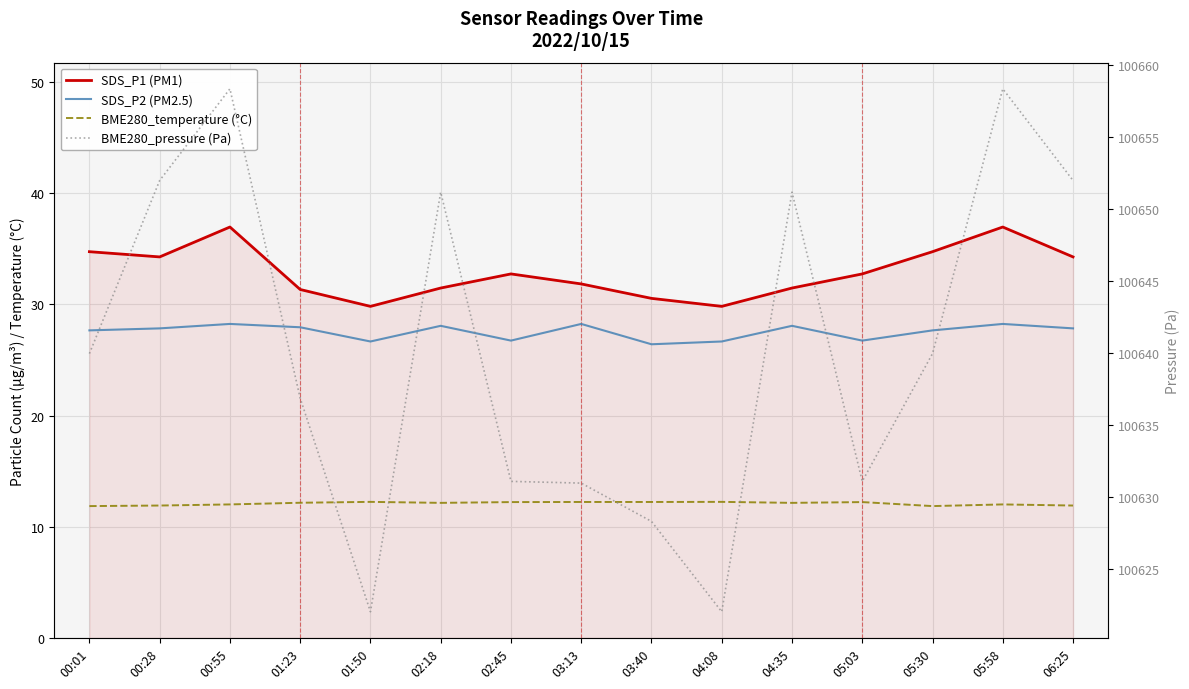

The BME280_pressure (Pa) series shows 100631.1 at 05:03. True or false?

True